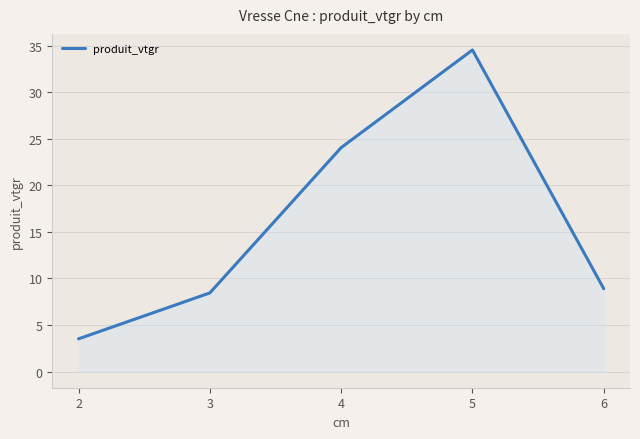

How many series are shown in this chart?

1